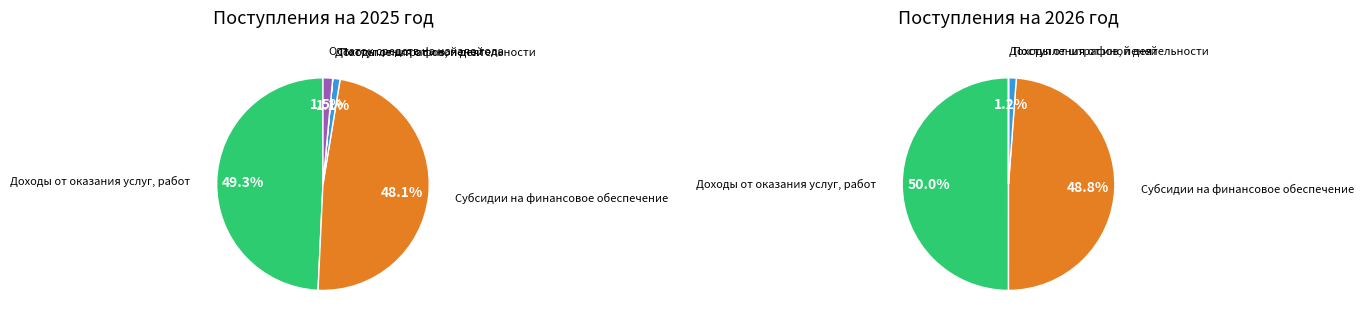

To the nearest percent, what is the difference between the largest and smallest slice percentages?

49%